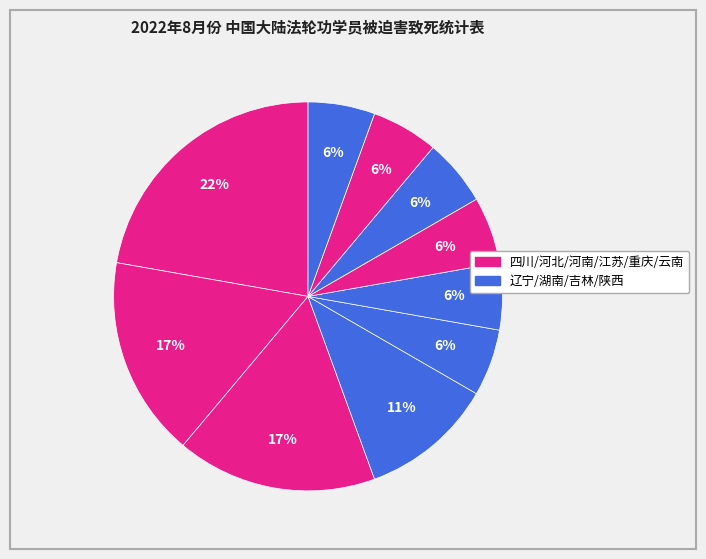

How many slices are in this pie chart?

10